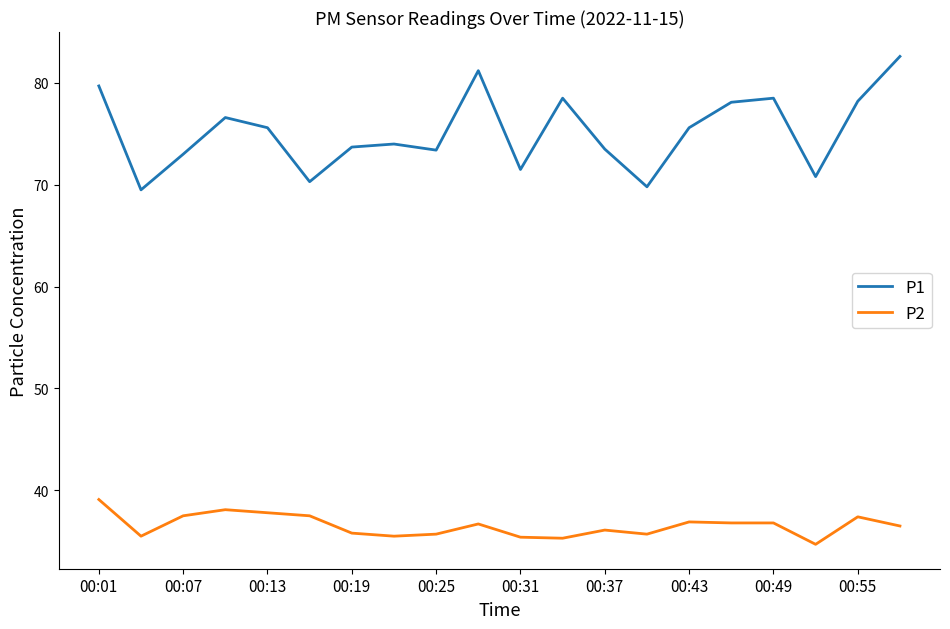

Rank the series by their maximum value, from lowest to highest.

P2, P1